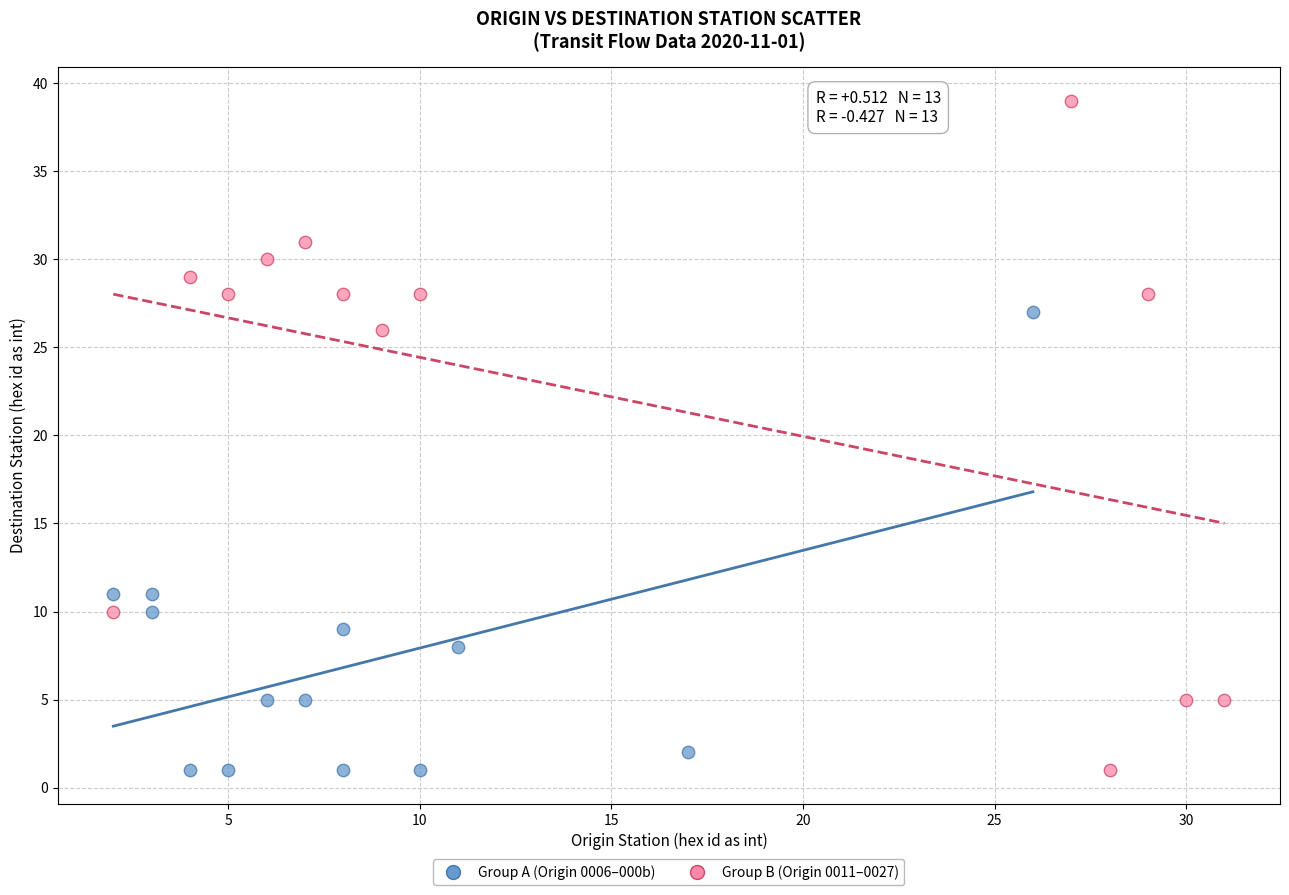

Which series reaches the maximum Y coordinate?

Group B (Origin 0011–0027)